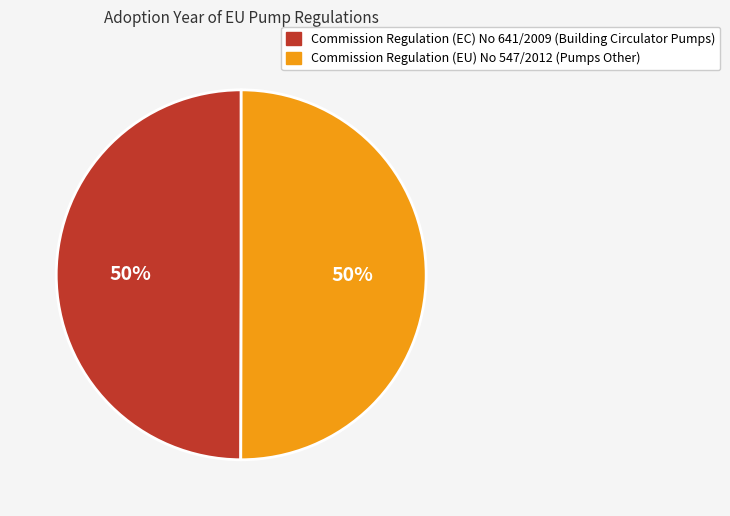

Do Commission Regulation (EC) No 641/2009 (Building Circulator Pumps) and Commission Regulation (EU) No 547/2012 (Pumps Other) together represent more than half of the pie?

Yes